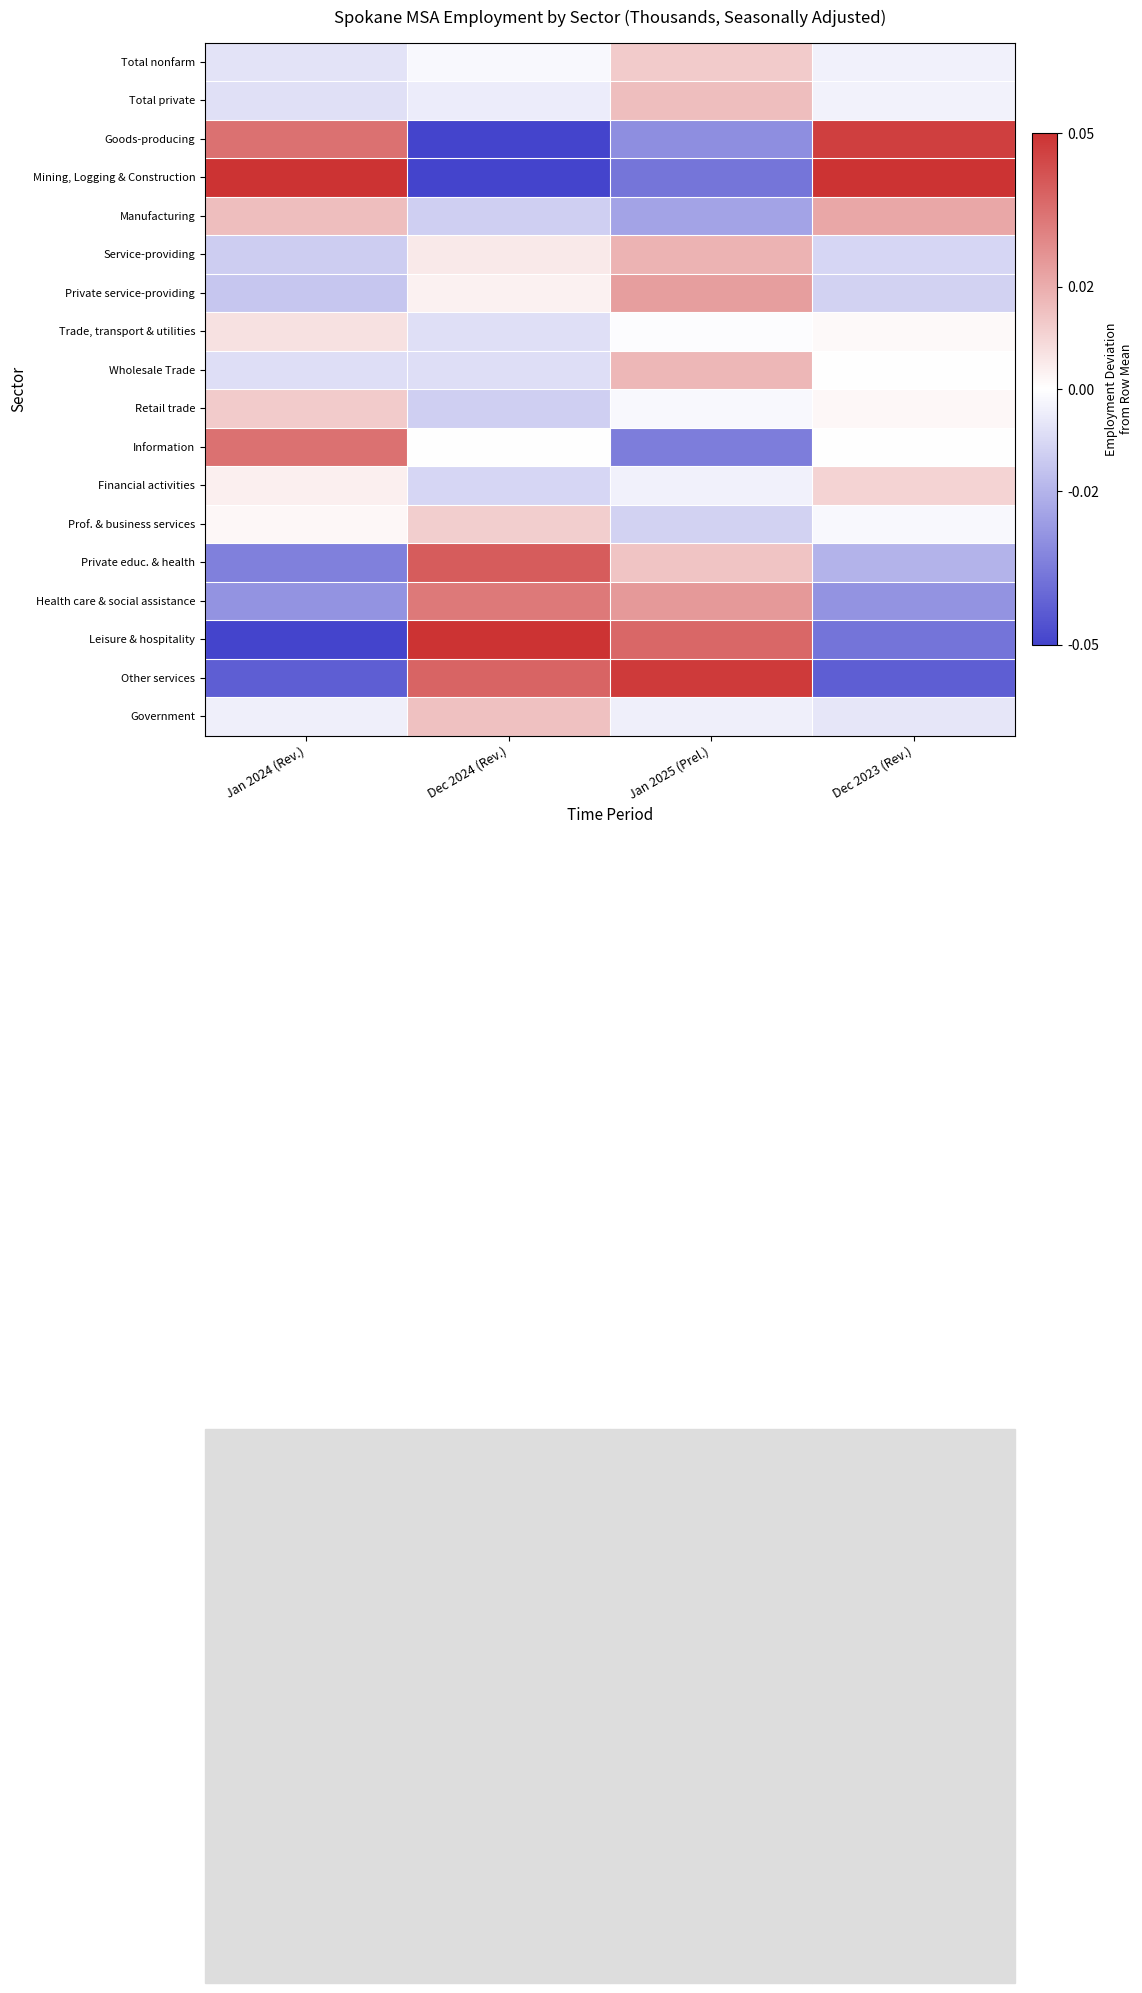

List the series in order of their peak value, highest first.

Mining, Logging & Construction, Leisure & hospitality, Other services, Goods-producing, Private educ. & health, Information, Health care & social assistance, Private service-providing, Manufacturing, Service-providing, Wholesale Trade, Total private, Government, Total nonfarm, Retail trade, Prof. & business services, Financial activities, Trade, transport & utilities